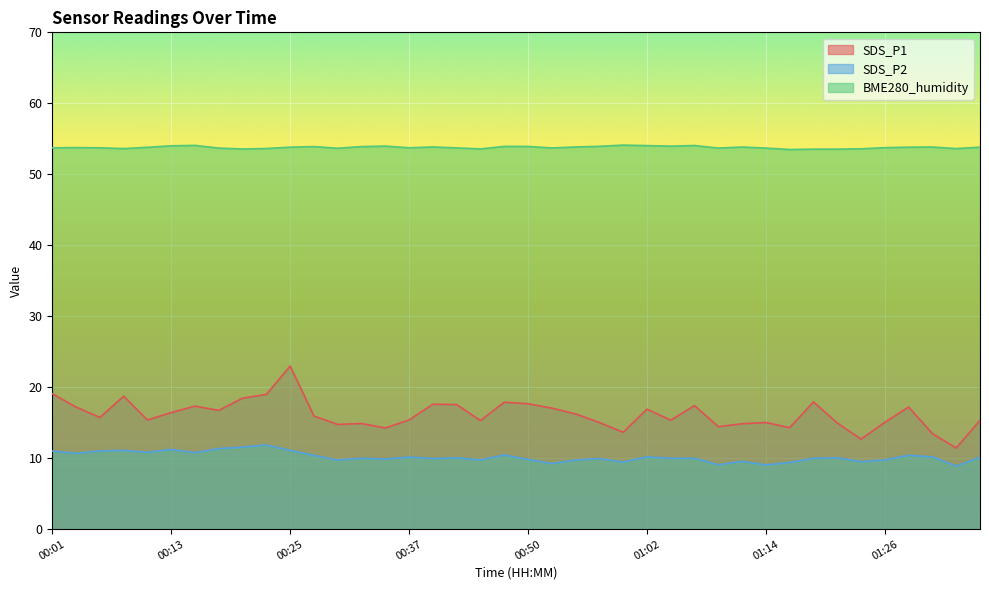

Reading right to left, transcribe all the data shown in this chart.

SDS_P1: 15.3	11.4	13.4	17.2	15.1	12.7	14.9	17.9	14.3	15.0	14.8	14.4	17.4	15.3	16.9	13.7	15.0	16.2	17.1	17.7	17.9	15.3	17.6	17.6	15.4	14.2	14.9	14.8	15.9	23.0	19.0	18.4	16.7	17.3	16.4	15.4	18.7	15.7	17.2	19.1
SDS_P2: 10.1	8.9	10.2	10.4	9.8	9.5	10.1	10.0	9.4	9.1	9.6	9.1	10.0	10.0	10.2	9.4	9.9	9.7	9.2	9.8	10.4	9.8	10.1	9.9	10.2	9.9	10.0	9.7	10.4	11.1	11.8	11.6	11.3	10.8	11.2	10.8	11.1	11.0	10.7	11.0
BME280_humidity: 53.8	53.6	53.8	53.8	53.8	53.6	53.5	53.5	53.5	53.7	53.8	53.7	54.0	54.0	54.0	54.1	53.9	53.9	53.7	53.9	53.9	53.6	53.7	53.9	53.7	54.0	53.9	53.7	53.9	53.8	53.6	53.6	53.7	54.1	54.0	53.8	53.6	53.7	53.8	53.7